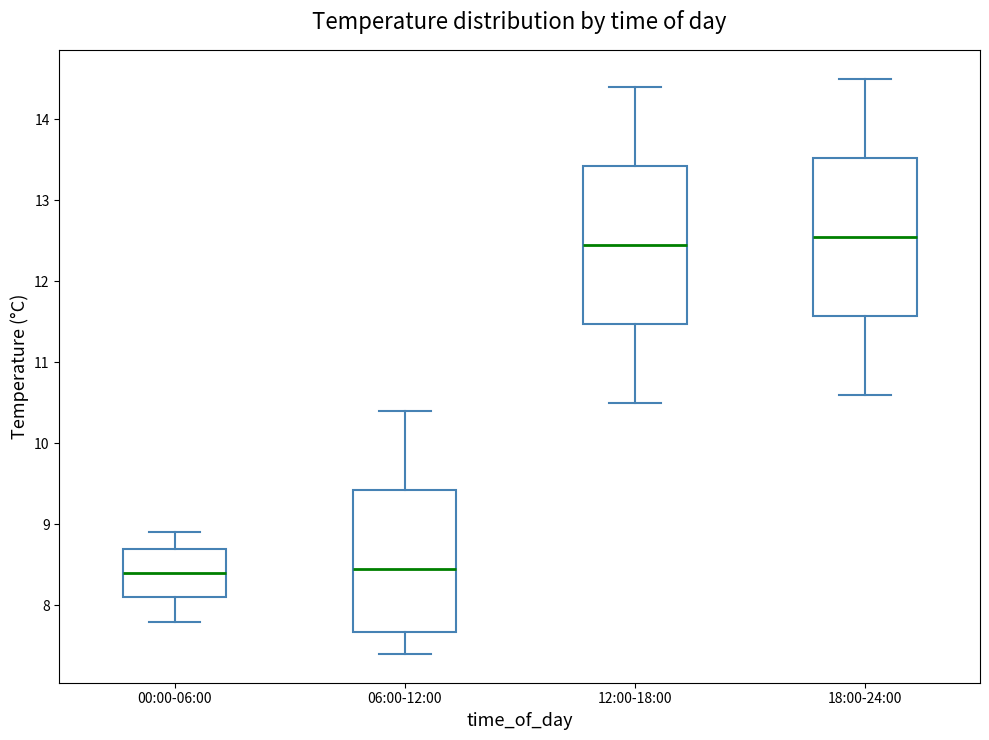

Reading left to right, transcribe this box plot: for each box, give where its median line is, the range the box spans, and where its two whiskers end, as read against the y-axis. The values are not printed on the chart, so give them approximately, as read against the axis.

00:00-06:00: median 8.4, box 8.1 to 8.7, whiskers 7.8 to 8.9
06:00-12:00: median 8.5, box 7.7 to 9.4, whiskers 7.4 to 10.4
12:00-18:00: median 12.5, box 11.5 to 13.4, whiskers 10.5 to 14.4
18:00-24:00: median 12.6, box 11.6 to 13.5, whiskers 10.6 to 14.5